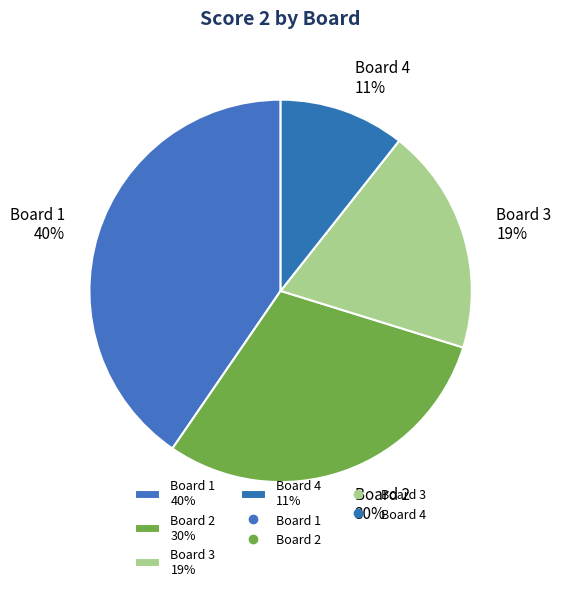

Does any single category account for the majority?

No